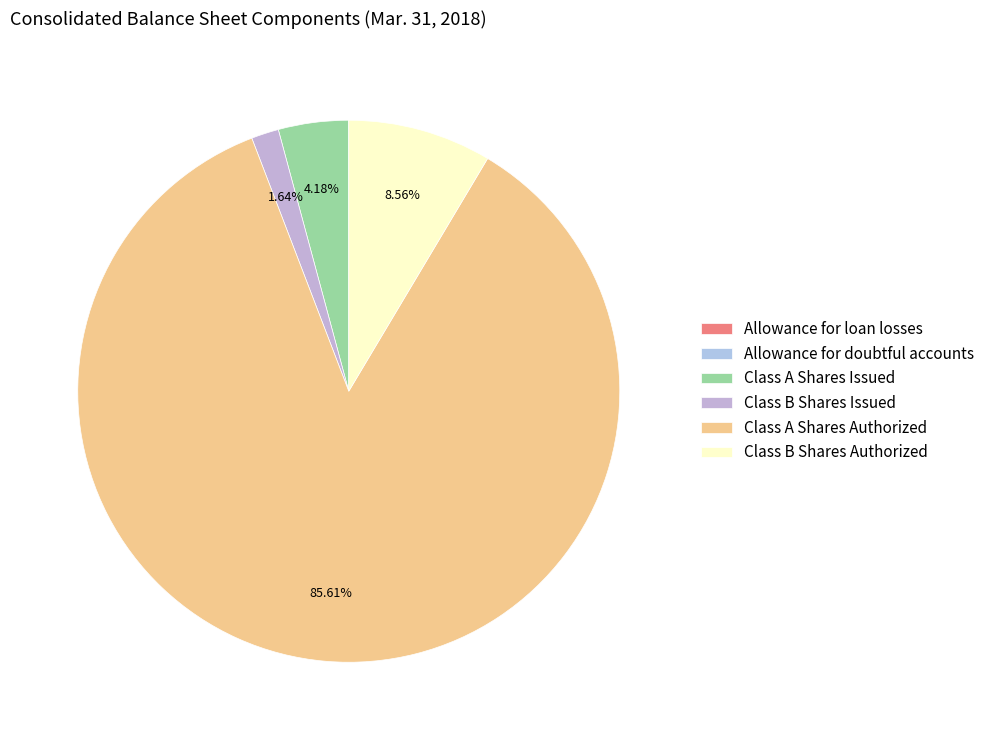

Which slice is the largest?

Class A Shares Authorized